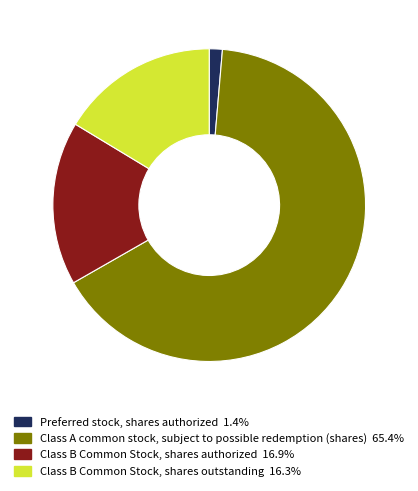

Which slice is the largest?

Class A common stock, subject to possible redemption (shares)